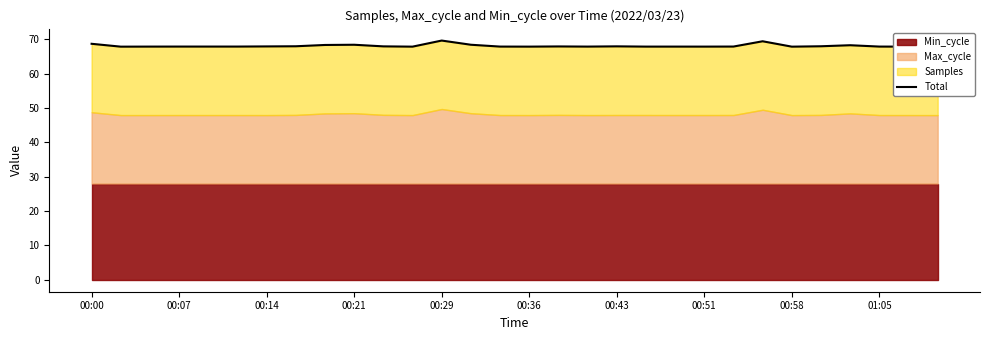

Which has a higher value, 11 or 15?

15